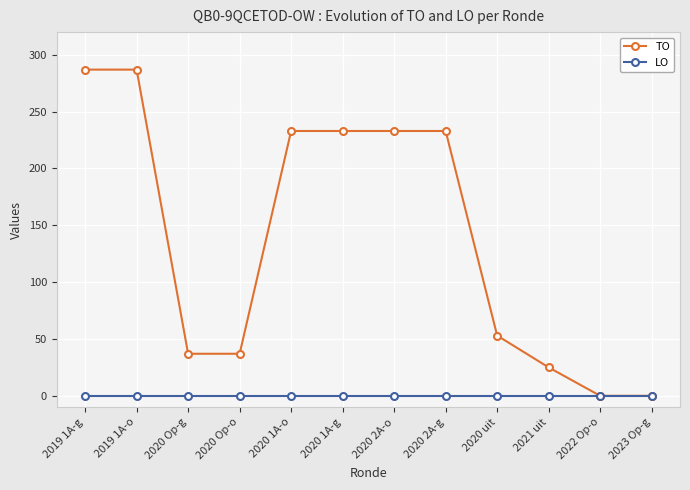

What is the label of the 7th point from the left?

2020 2A-o